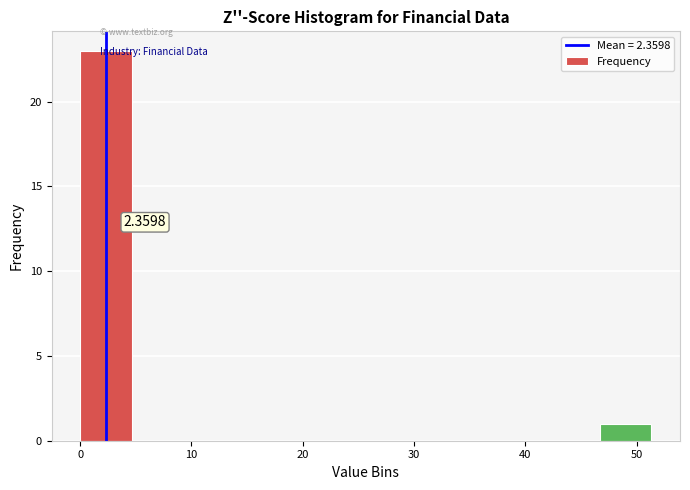

Which range on the x-axis has the tallest bar?

0 to 5